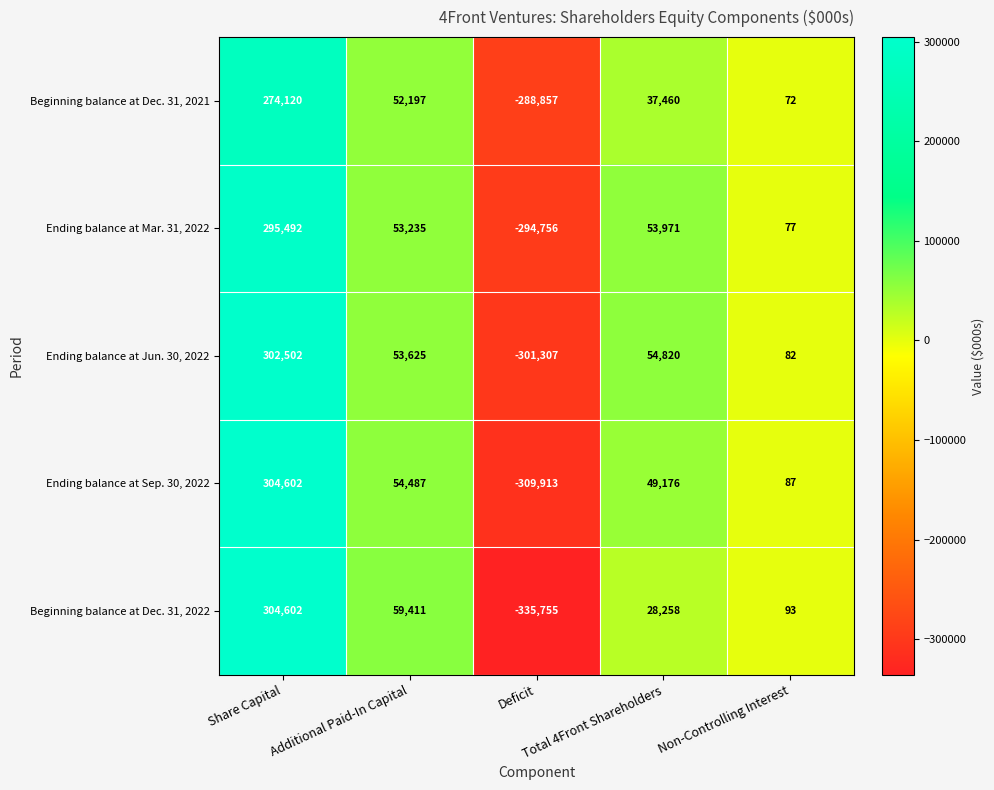

What is the total value across all series at Total 4Front Shareholders?

223685